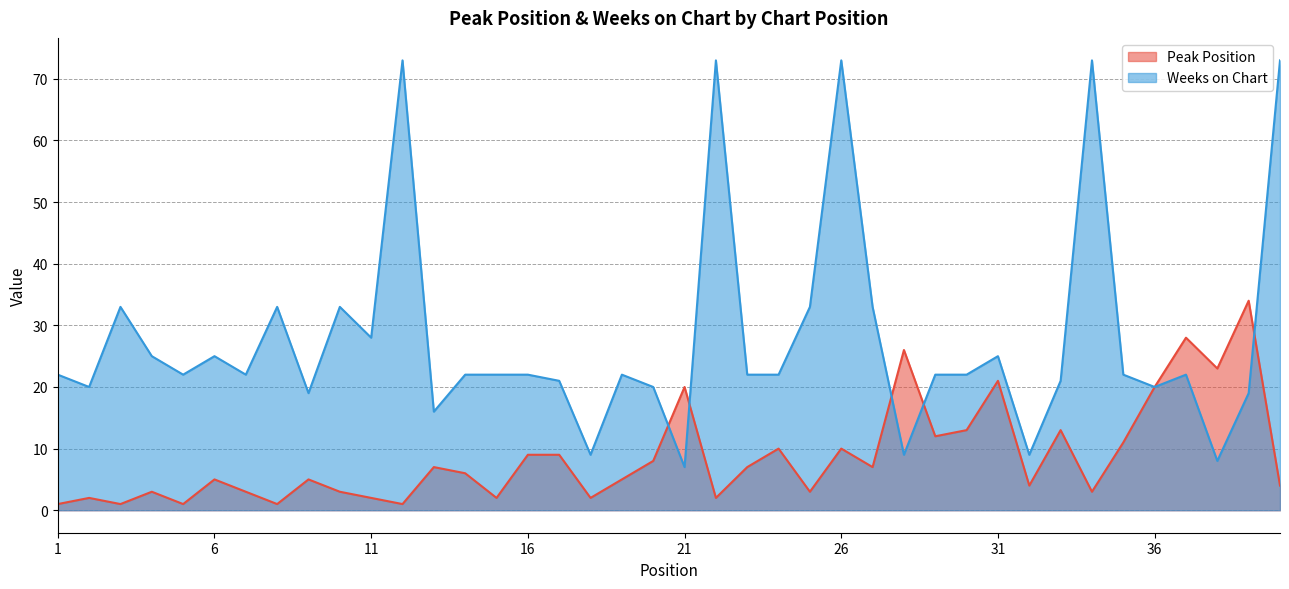

Does the chart have visible grid lines?

Yes